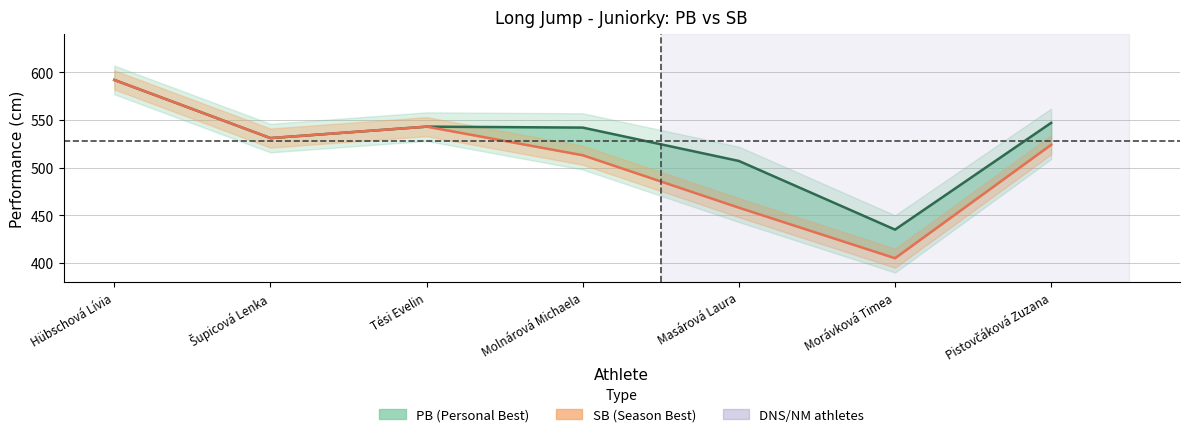

What is the difference between the second highest and second lowest values in the PB series?

40